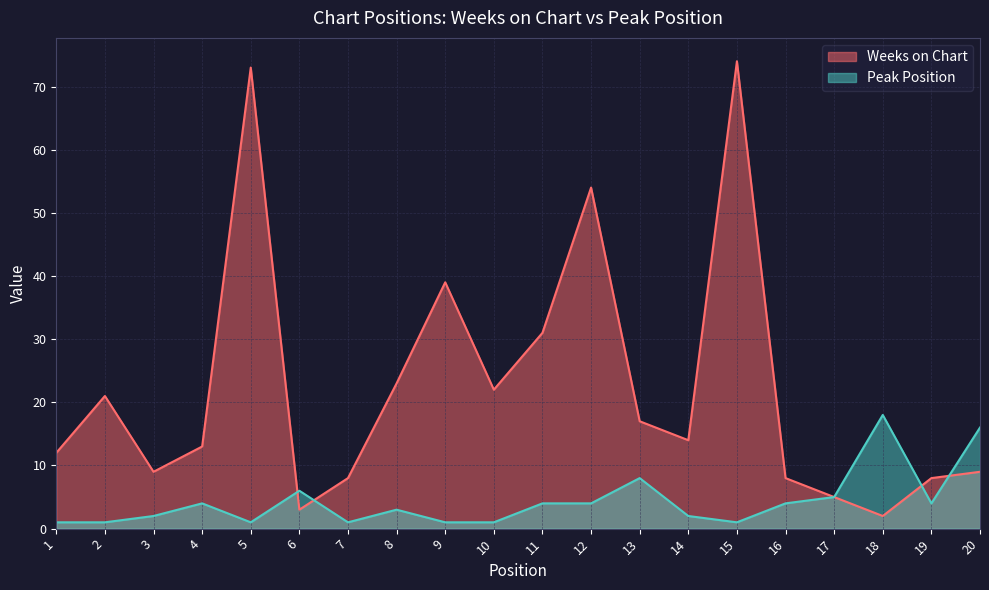

How many interior local valleys does the Peak Position series have?

4